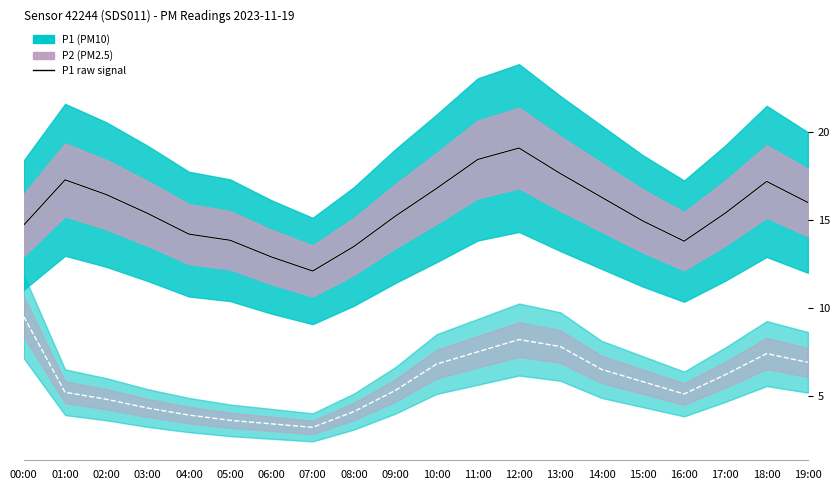

Reading left to right, transcribe all the data shown in this chart.

P1 mean: 00:00=14.7	01:00=17.3	02:00=16.4	03:00=15.4	04:00=14.2	05:00=13.8	06:00=12.9	07:00=12.1	08:00=13.5	09:00=15.2	10:00=16.8	11:00=18.4	12:00=19.1	13:00=17.6	14:00=16.3	15:00=14.9	16:00=13.8	17:00=15.4	18:00=17.2	19:00=16.0
P2 mean: 00:00=9.5	01:00=5.2	02:00=4.8	03:00=4.3	04:00=3.9	05:00=3.6	06:00=3.4	07:00=3.2	08:00=4.1	09:00=5.3	10:00=6.8	11:00=7.5	12:00=8.2	13:00=7.8	14:00=6.5	15:00=5.8	16:00=5.1	17:00=6.2	18:00=7.4	19:00=6.9
P1: 00:00=14.7	01:00=17.3	02:00=16.4	03:00=15.4	04:00=14.2	05:00=13.8	06:00=12.9	07:00=12.1	08:00=13.5	09:00=15.2	10:00=16.8	11:00=18.4	12:00=19.1	13:00=17.6	14:00=16.3	15:00=14.9	16:00=13.8	17:00=15.4	18:00=17.2	19:00=16.0